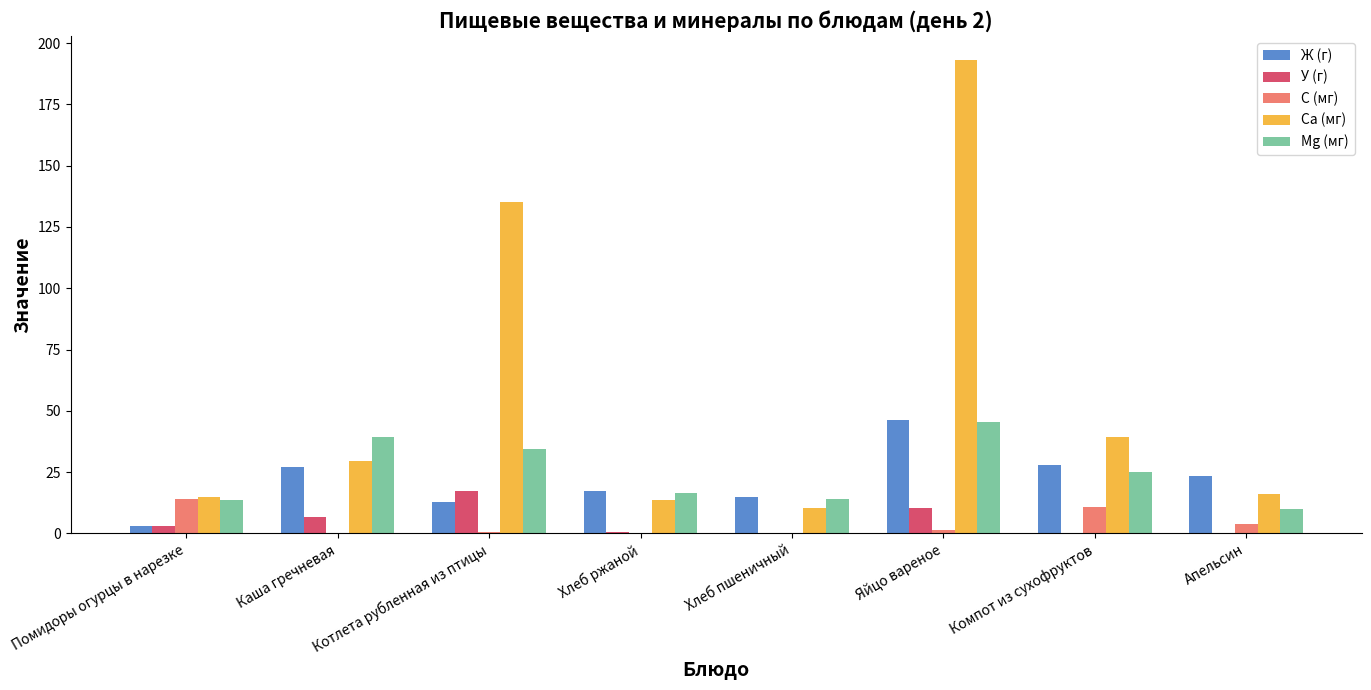

What are all the series names shown in the legend?

Ж (г), У (г), С (мг), Са (мг), Mg (мг)